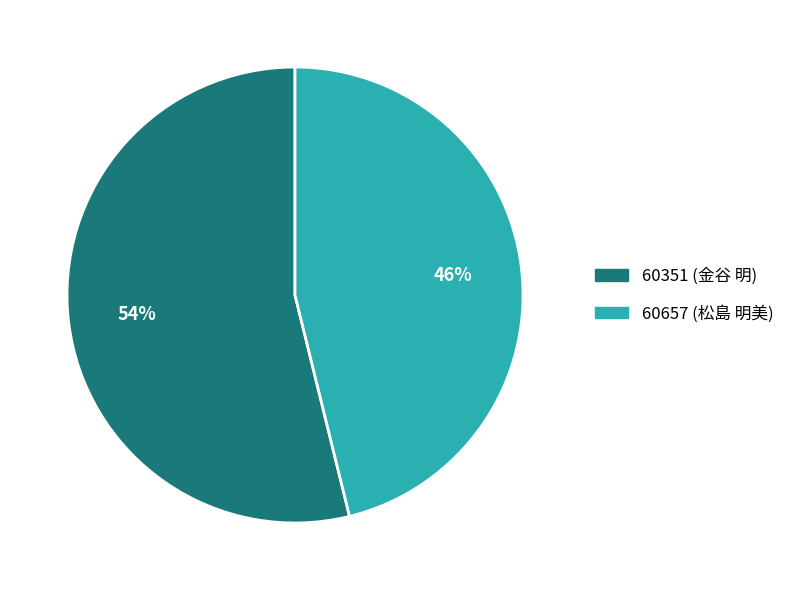

Which has a higher value, 60351 (金谷 明) or 60657 (松島 明美)?

60351 (金谷 明)